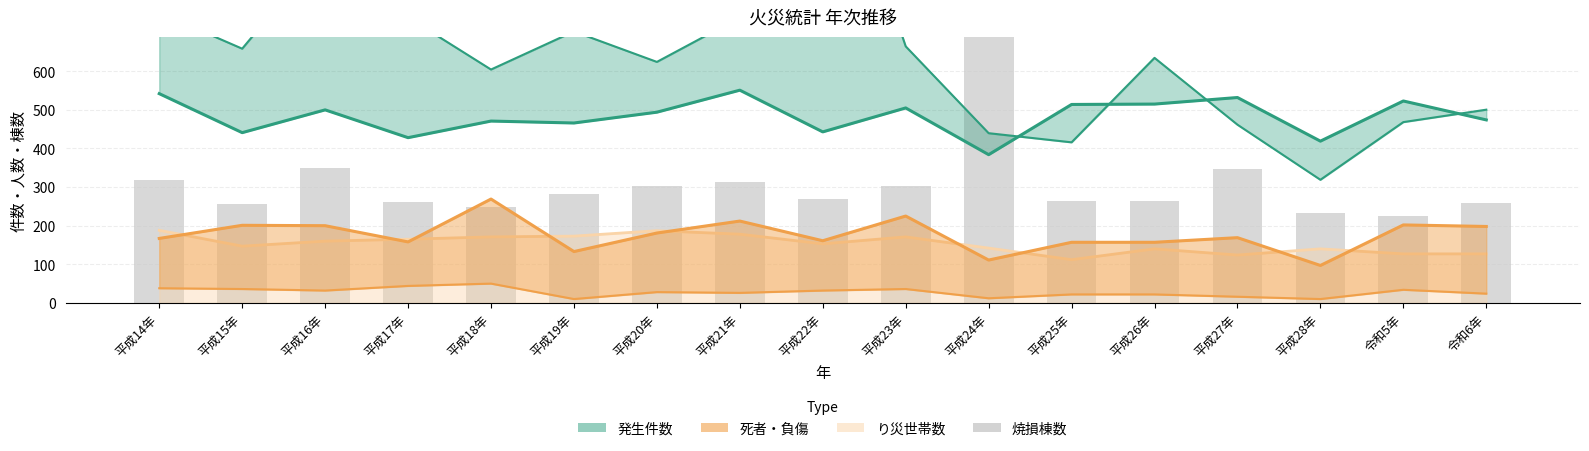

Reading left to right, extract all data points from this chart.

平成14年=319	平成15年=257	平成16年=350	平成17年=262	平成18年=249	平成19年=282	平成20年=304	平成21年=313	平成22年=270	平成23年=302	平成24年=773	平成25年=265	平成26年=264	平成27年=346	平成28年=233	令和5年=225	令和6年=260